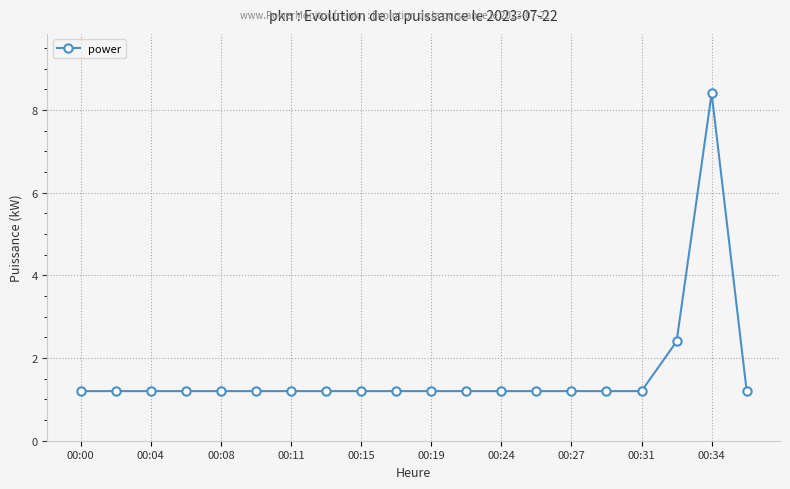

What is the smallest value displayed?

1.2